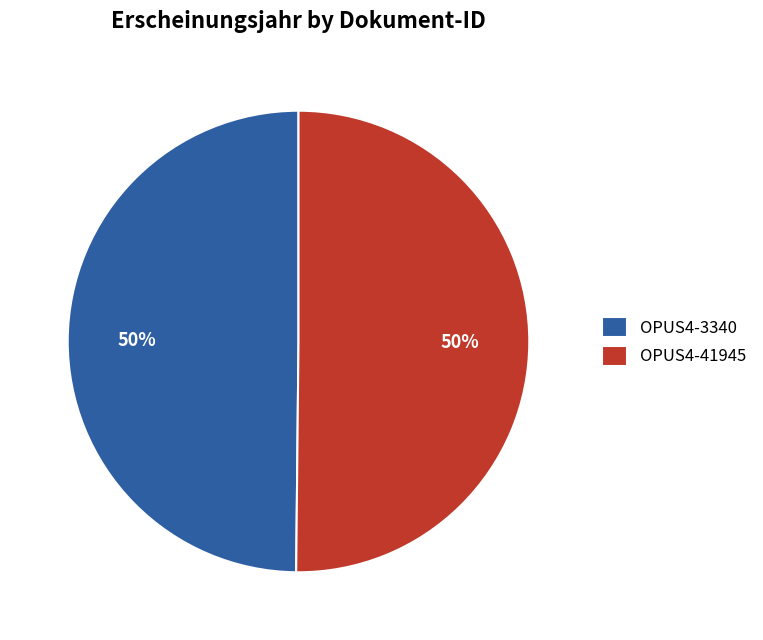

To the nearest percent, what percentage of the pie is OPUS4-41945?

50%